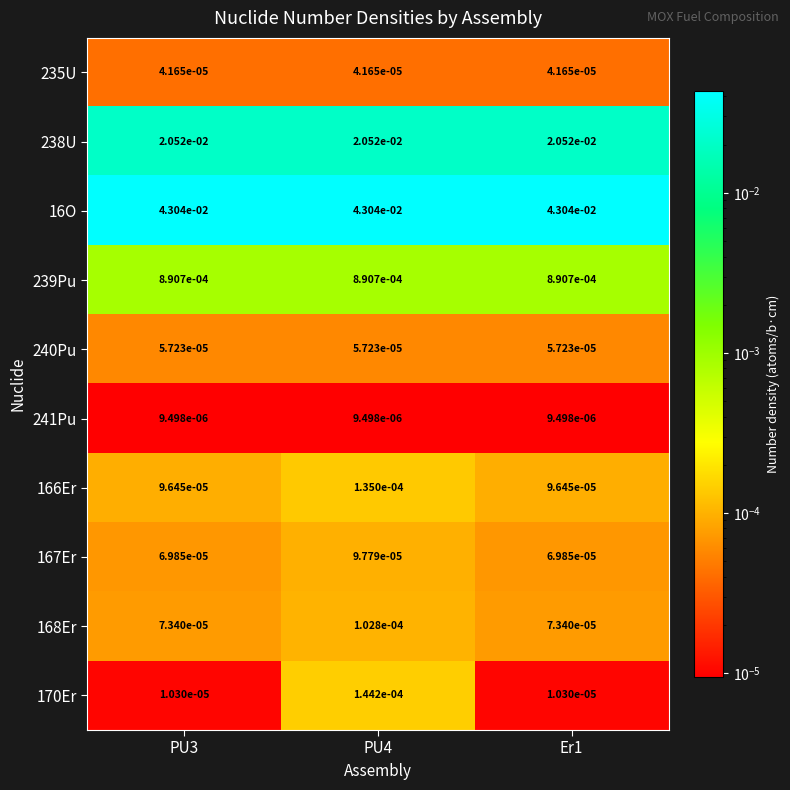

Is the value of 170Er at PU3 greater than the value of 167Er at PU4?

No